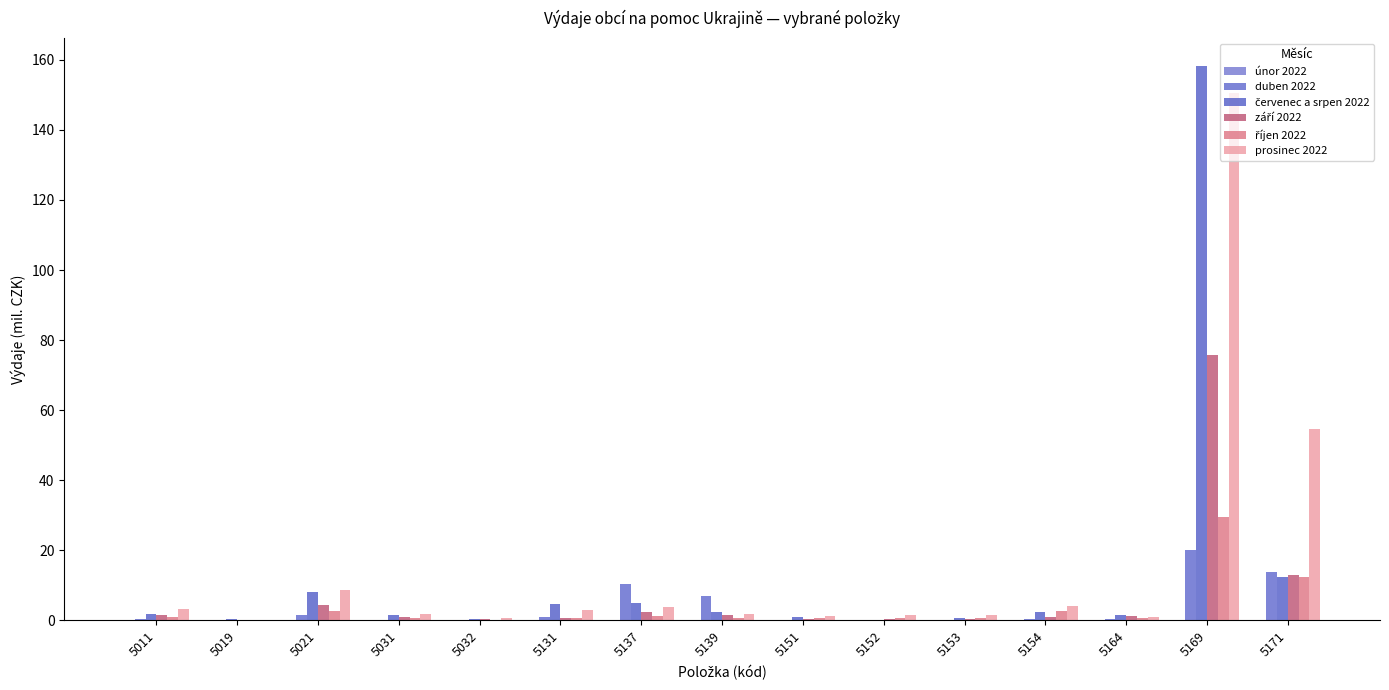

How many data points does each series have?

15